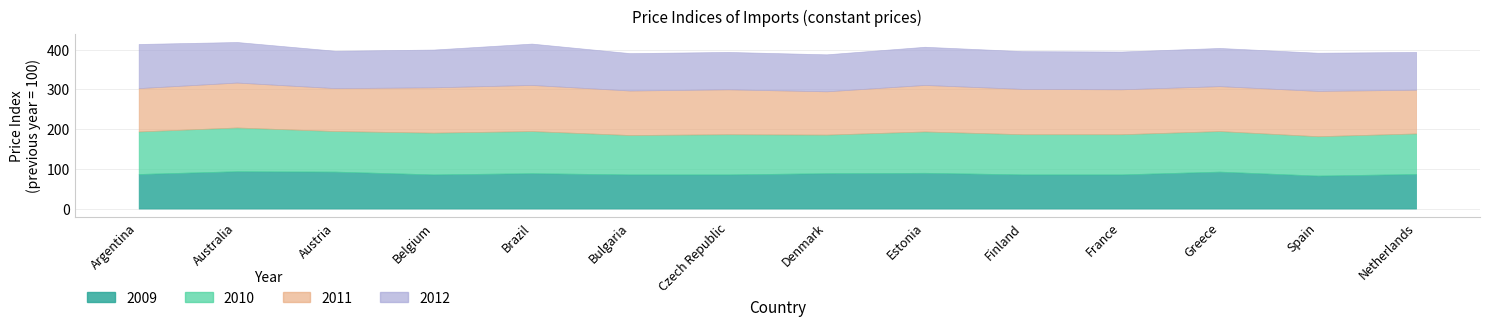

How many interior local valleys does the 2012 series have?

2